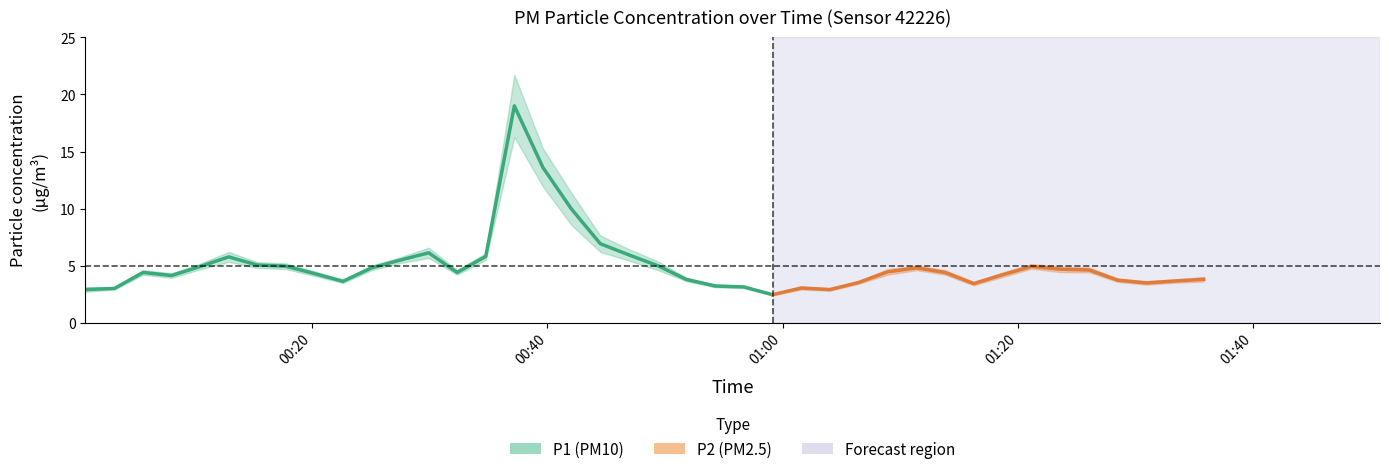

List the labels in order of P1 value, smallest first.

2023-04-24T00:59:09, 2023-04-24T01:04:02, 2023-04-24T00:00:41, 2023-04-24T00:03:10, 2023-04-24T01:01:36, 2023-04-24T00:56:42, 2023-04-24T00:54:16, 2023-04-24T01:16:16, 2023-04-24T01:06:28, 2023-04-24T01:30:57, 2023-04-24T00:22:36, 2023-04-24T01:33:24, 2023-04-24T01:28:31, 2023-04-24T00:51:50, 2023-04-24T01:35:50, 2023-04-24T00:08:01, 2023-04-24T01:18:44, 2023-04-24T00:20:11, 2023-04-24T00:05:36, 2023-04-24T00:32:19, 2023-04-24T01:13:50, 2023-04-24T01:08:56, 2023-04-24T01:26:06, 2023-04-24T01:23:40, 2023-04-24T00:25:02, 2023-04-24T01:11:24, 2023-04-24T01:21:11, 2023-04-24T00:10:27, 2023-04-24T00:17:44, 2023-04-24T00:15:18, 2023-04-24T00:49:24, 2023-04-24T00:27:28, 2023-04-24T00:34:45, 2023-04-24T00:12:53, 2023-04-24T00:46:57, 2023-04-24T00:29:54, 2023-04-24T00:44:30, 2023-04-24T00:42:02, 2023-04-24T00:39:37, 2023-04-24T00:37:11